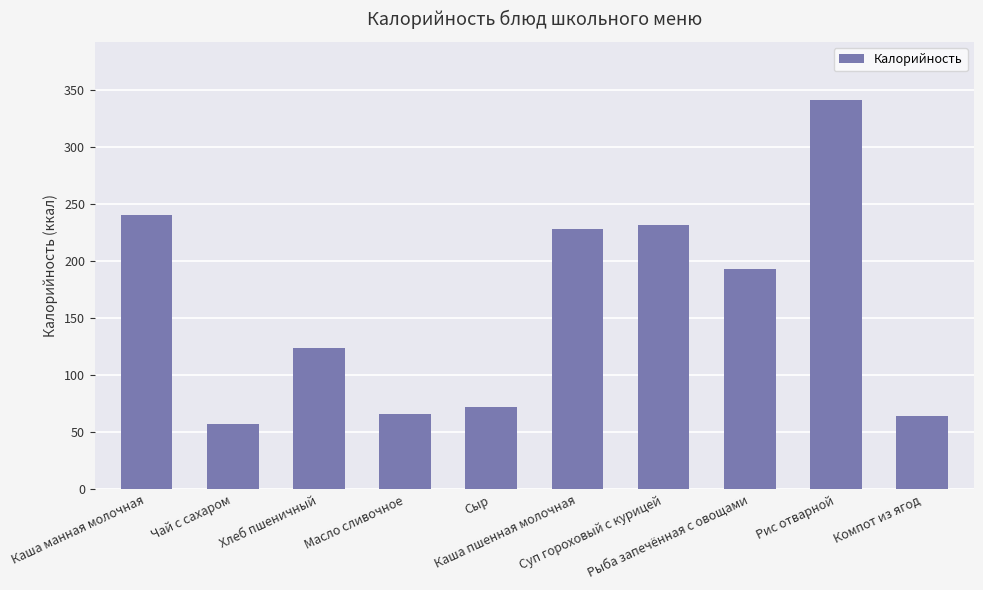

Which label corresponds to the smallest value in the chart?

Чай с сахаром